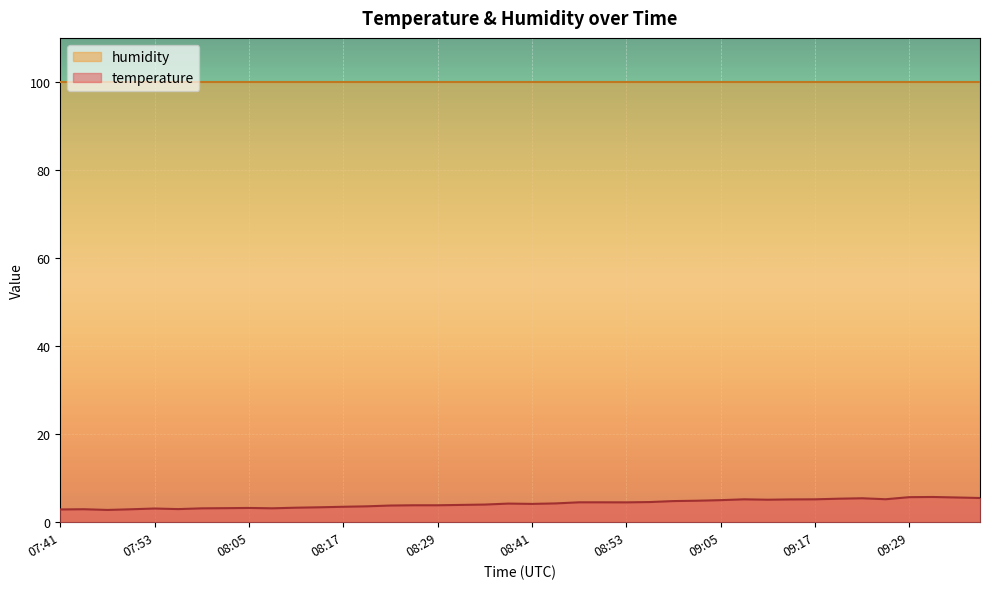

What is the change in value from 08:26 to 08:53?

+0.7